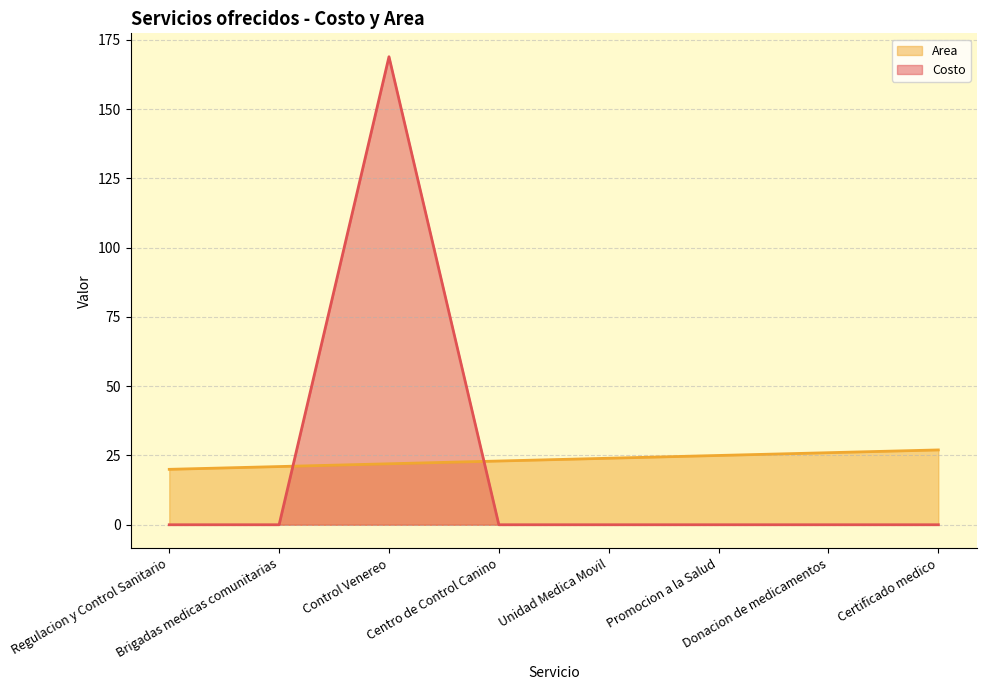

At which category is the sum across all series the highest?

Control Venereo